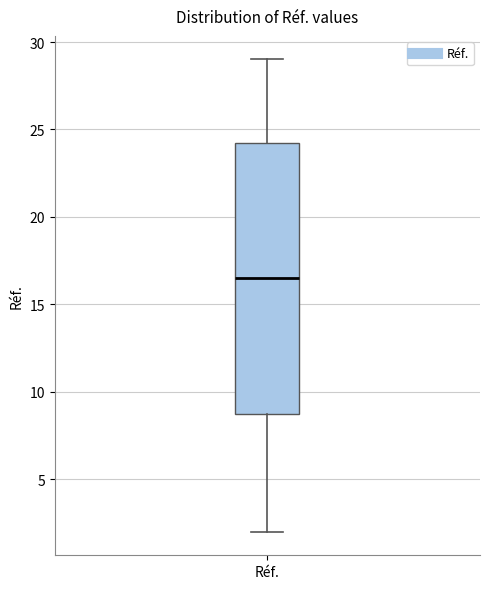

Transcribe this box plot: give where the median line is, the range the box spans, and where the two whiskers end, as read against the y-axis. The values are not printed on the chart, so give them approximately, as read against the axis.

median 16.5, box 9.0 to 24.5, whiskers 2.0 to 29.0